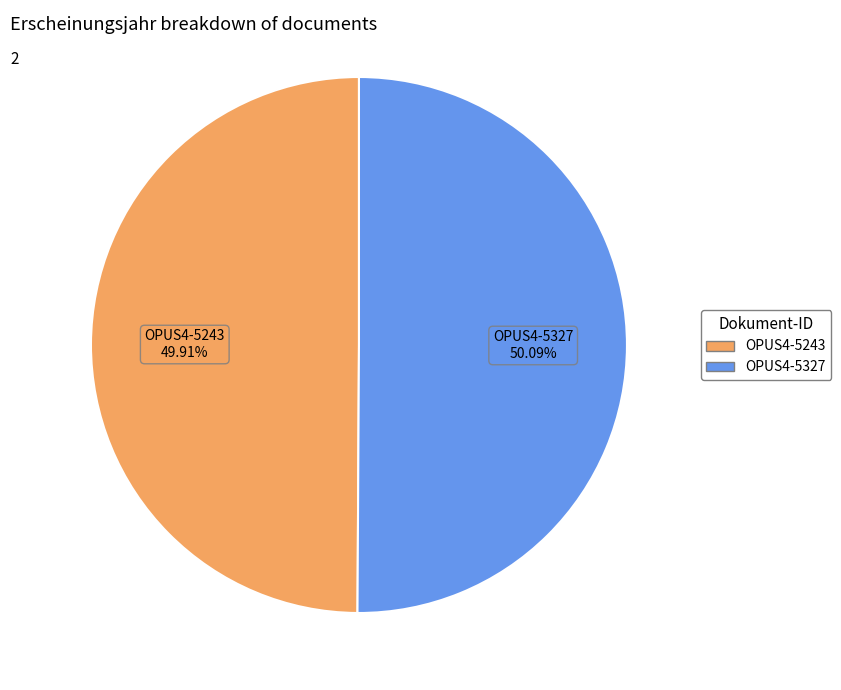

To the nearest percent, what portion does OPUS4-5243 represent?

50%